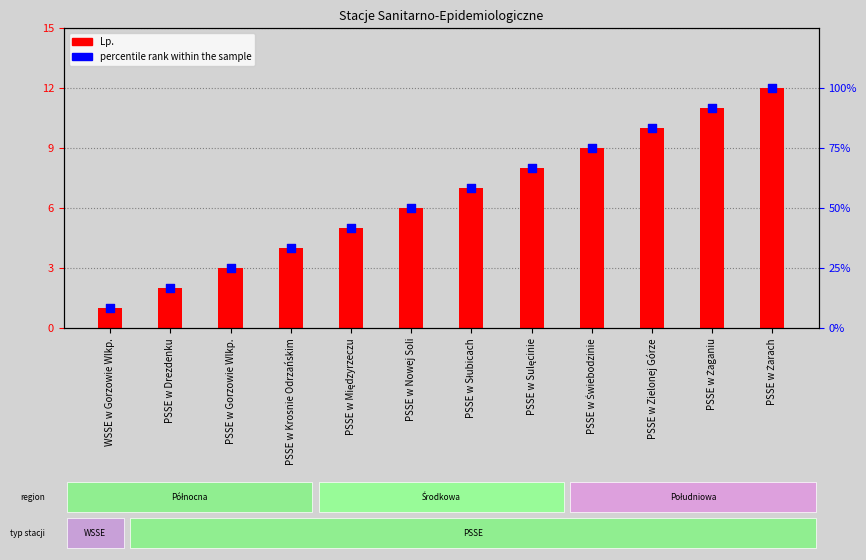

Which series reaches the minimum Y coordinate?

Lp.